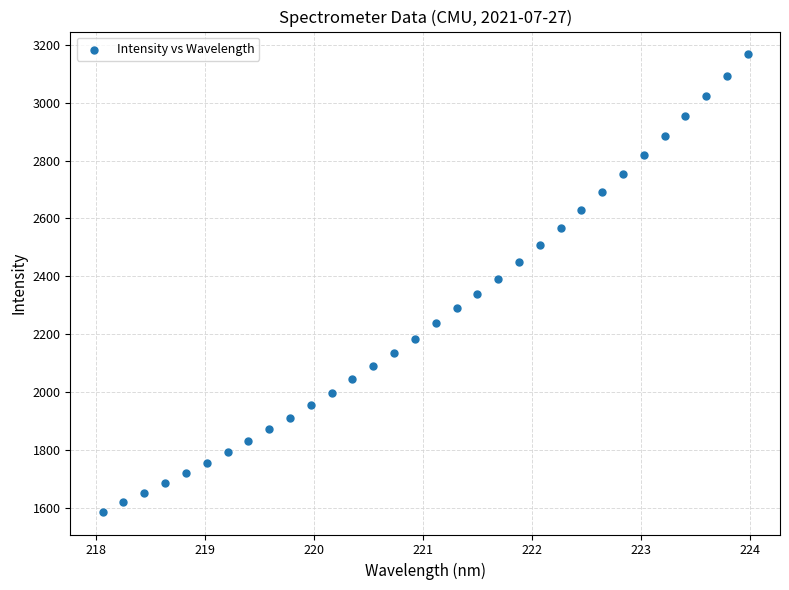

What is the range of Y values (max minus min)?

1579.6